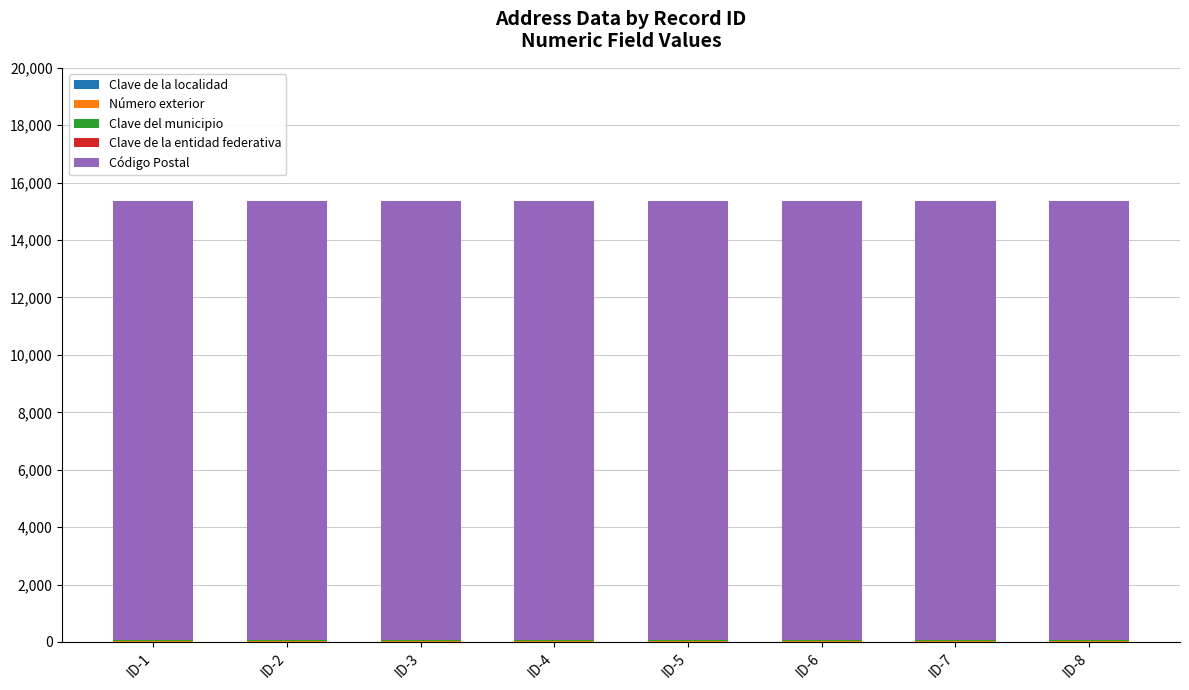

What is the sum of the Número exterior values at ID-5 and ID-2?

40